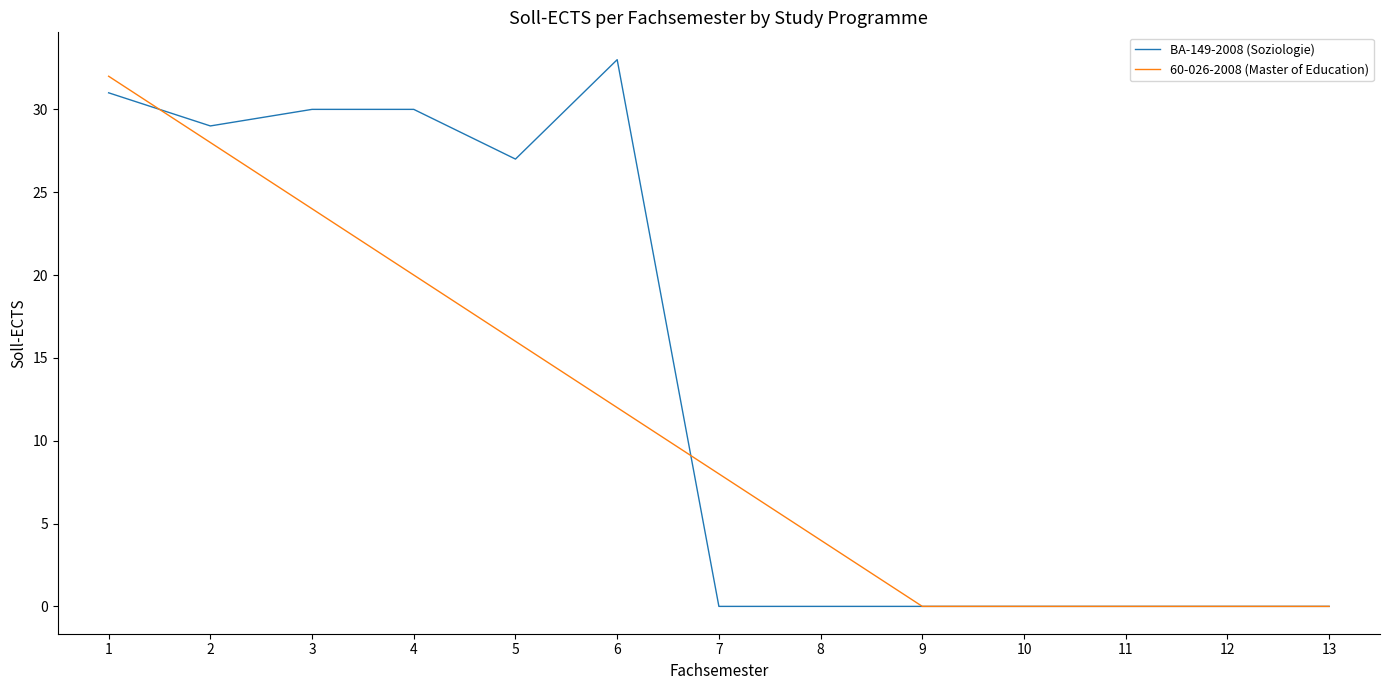

How many lines are shown in the chart?

2